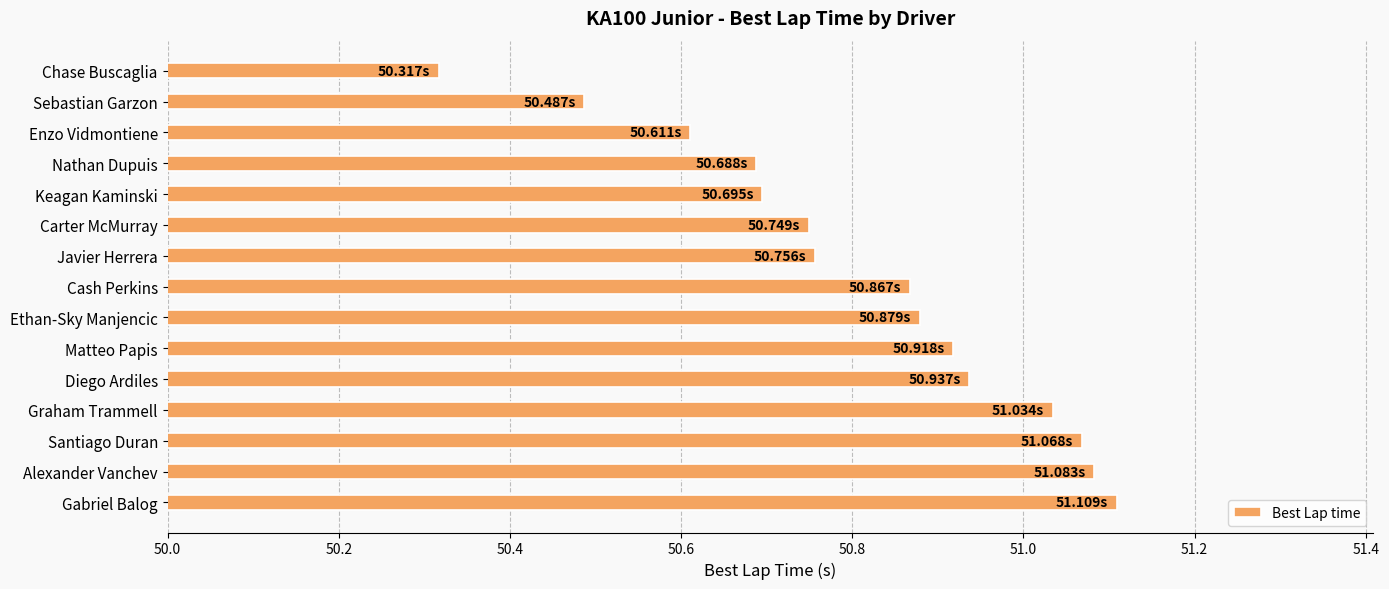

What is the ratio of the value at Keagan Kaminski to the value at Cash Perkins?

1.0